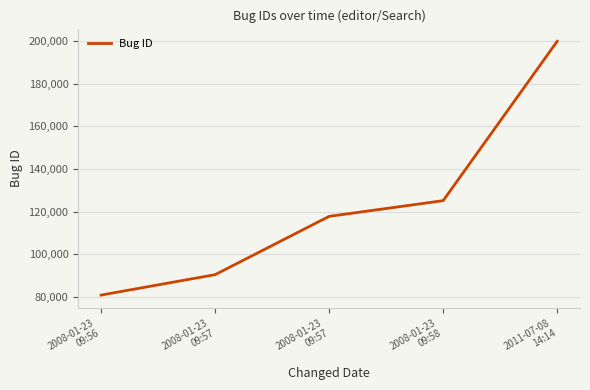

What is the difference between the values at 2011-07-08
14:14 and 2008-01-23
09:56?

119191